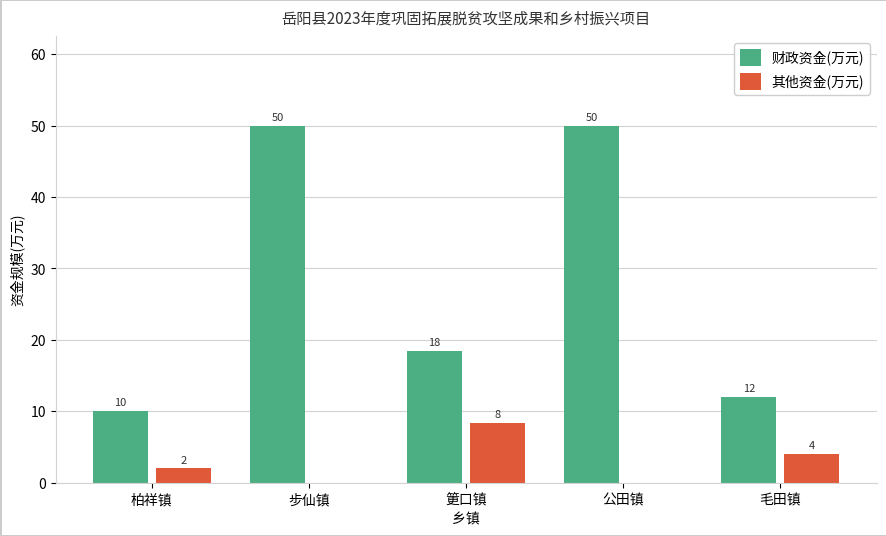

Count the 其他资金(万元) values in the range 0 to 4.

4